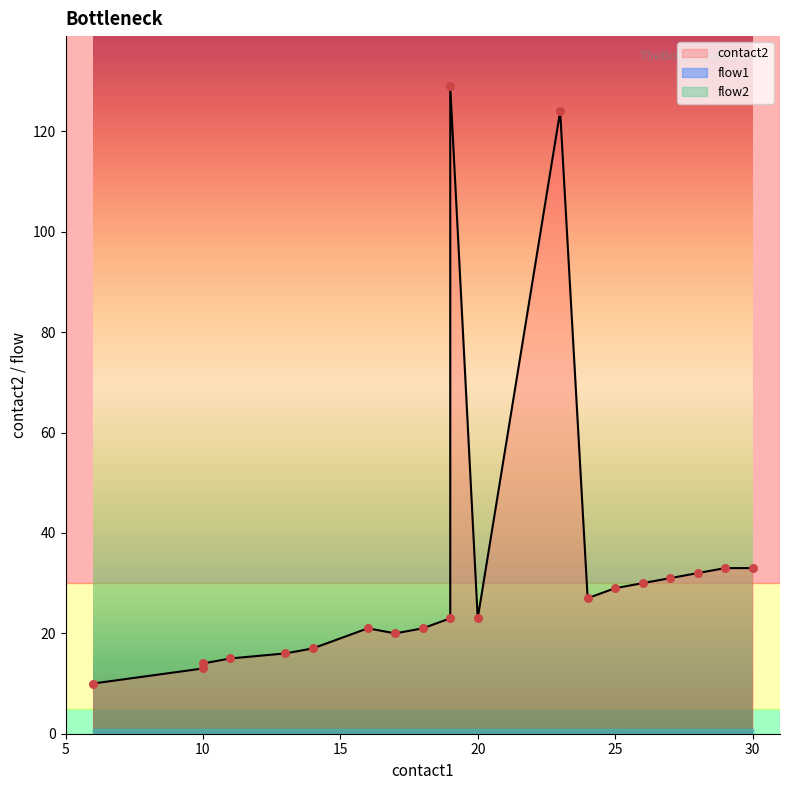

At which category is the sum across all series the highest?

19